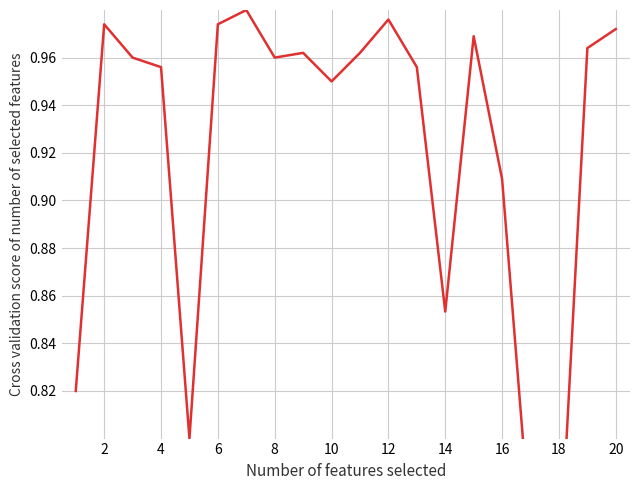

Is it true that the value at 14 is 1.5?

False